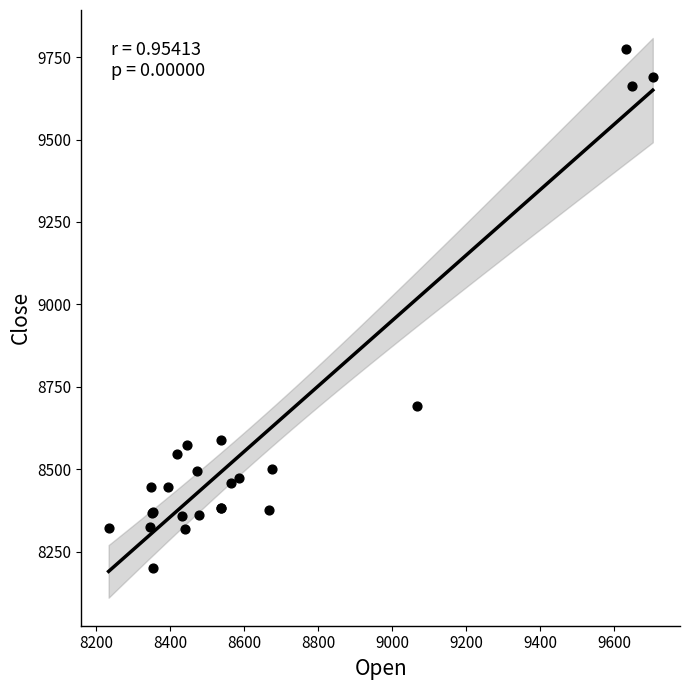

What Y value in the scatter plot is closest to 8988?

8692